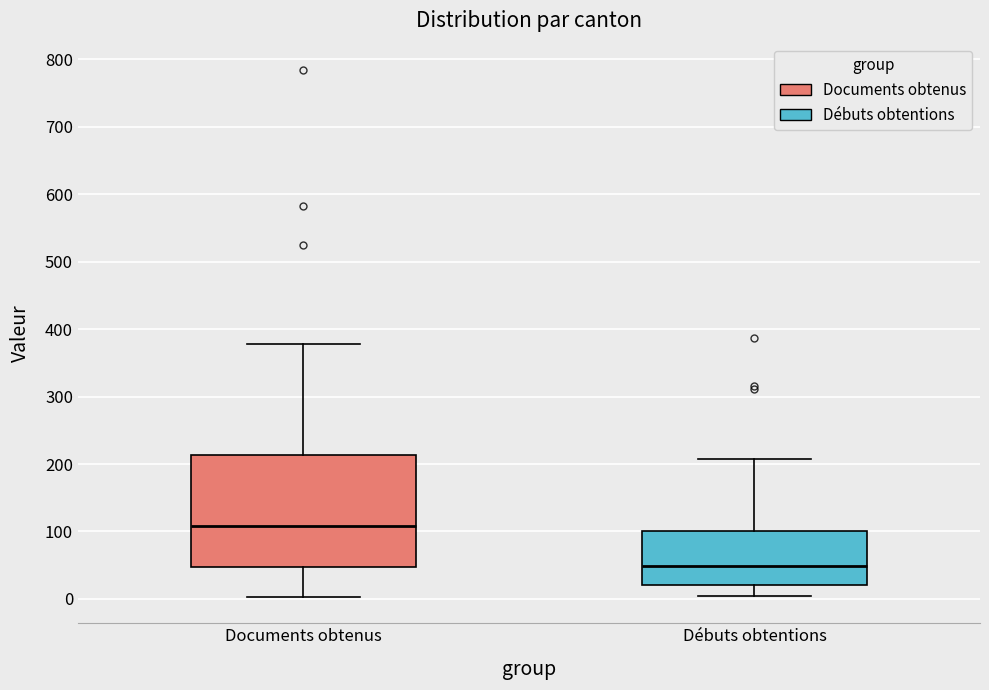

Reading left to right, transcribe this box plot: for each box, give where its median line is, the range the box spans, and where its two whiskers end, as read against the y-axis. The values are not printed on the chart, so give them approximately, as read against the axis.

Documents obtenus: median 110, box 50 to 210, whiskers 0 to 380
Débuts obtentions: median 50, box 20 to 100, whiskers 10 to 210